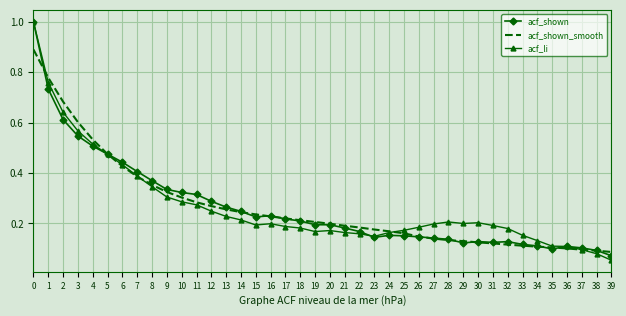

Count the number of categories in the chart.

40